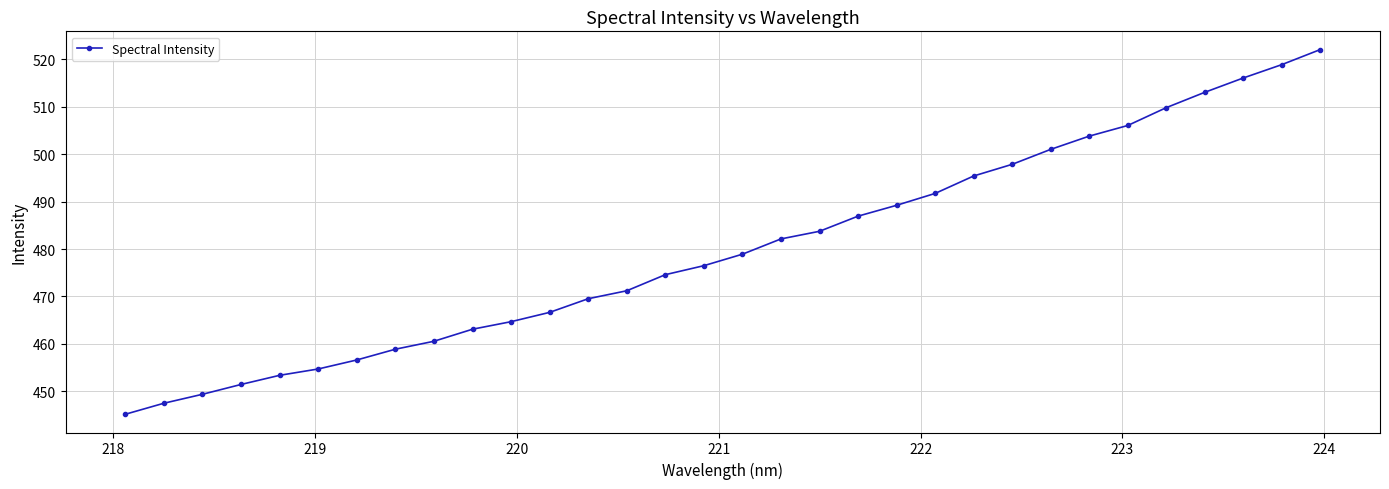

What is the difference between the second highest and second lowest values?

71.4